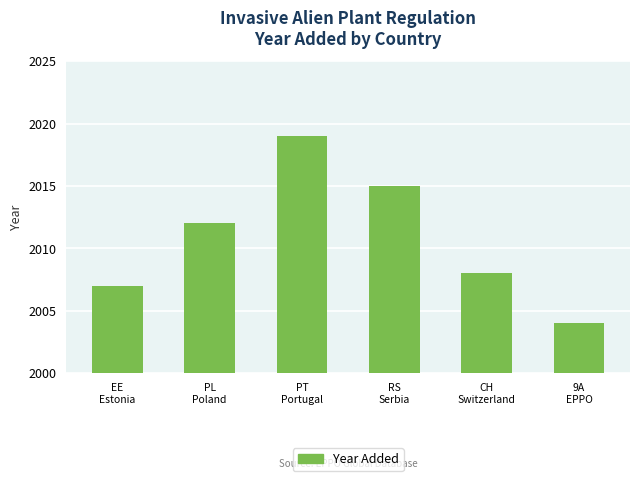

What is the label of the 3rd bar from the right?

RS
Serbia